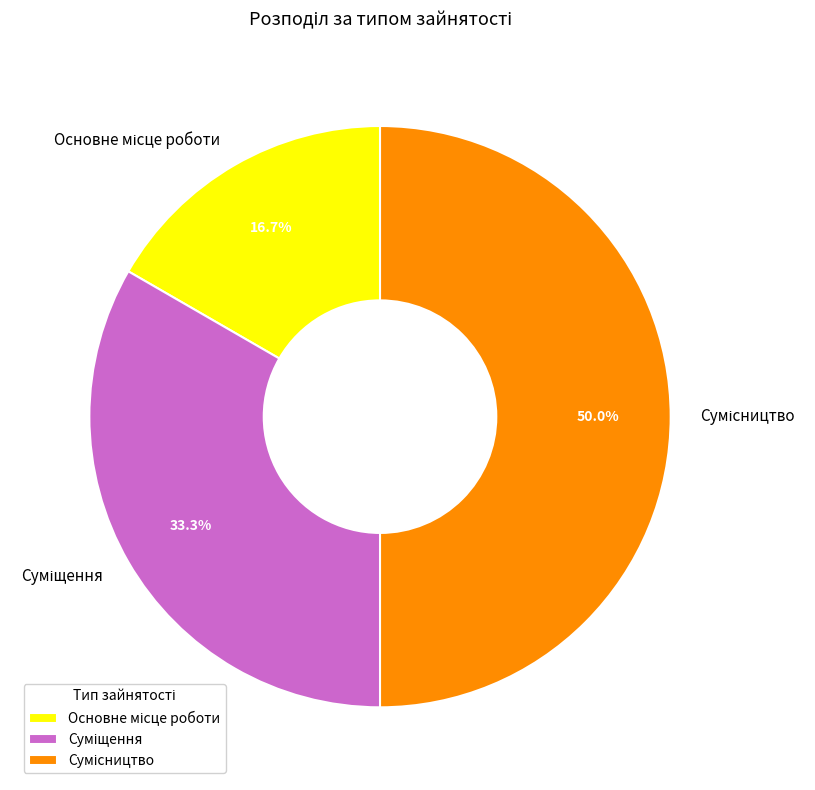

To the nearest percent, what portion does Основне місце роботи represent?

17%